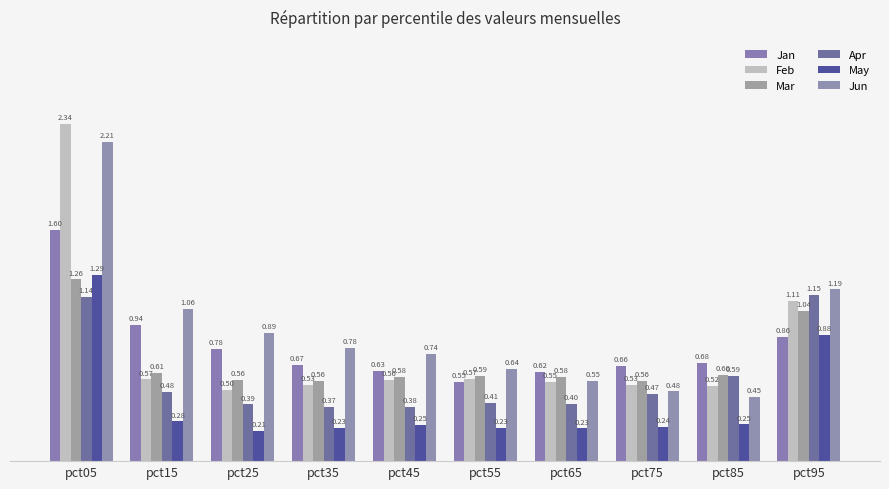

Is it true that May equals 0.2 at pct45?

True